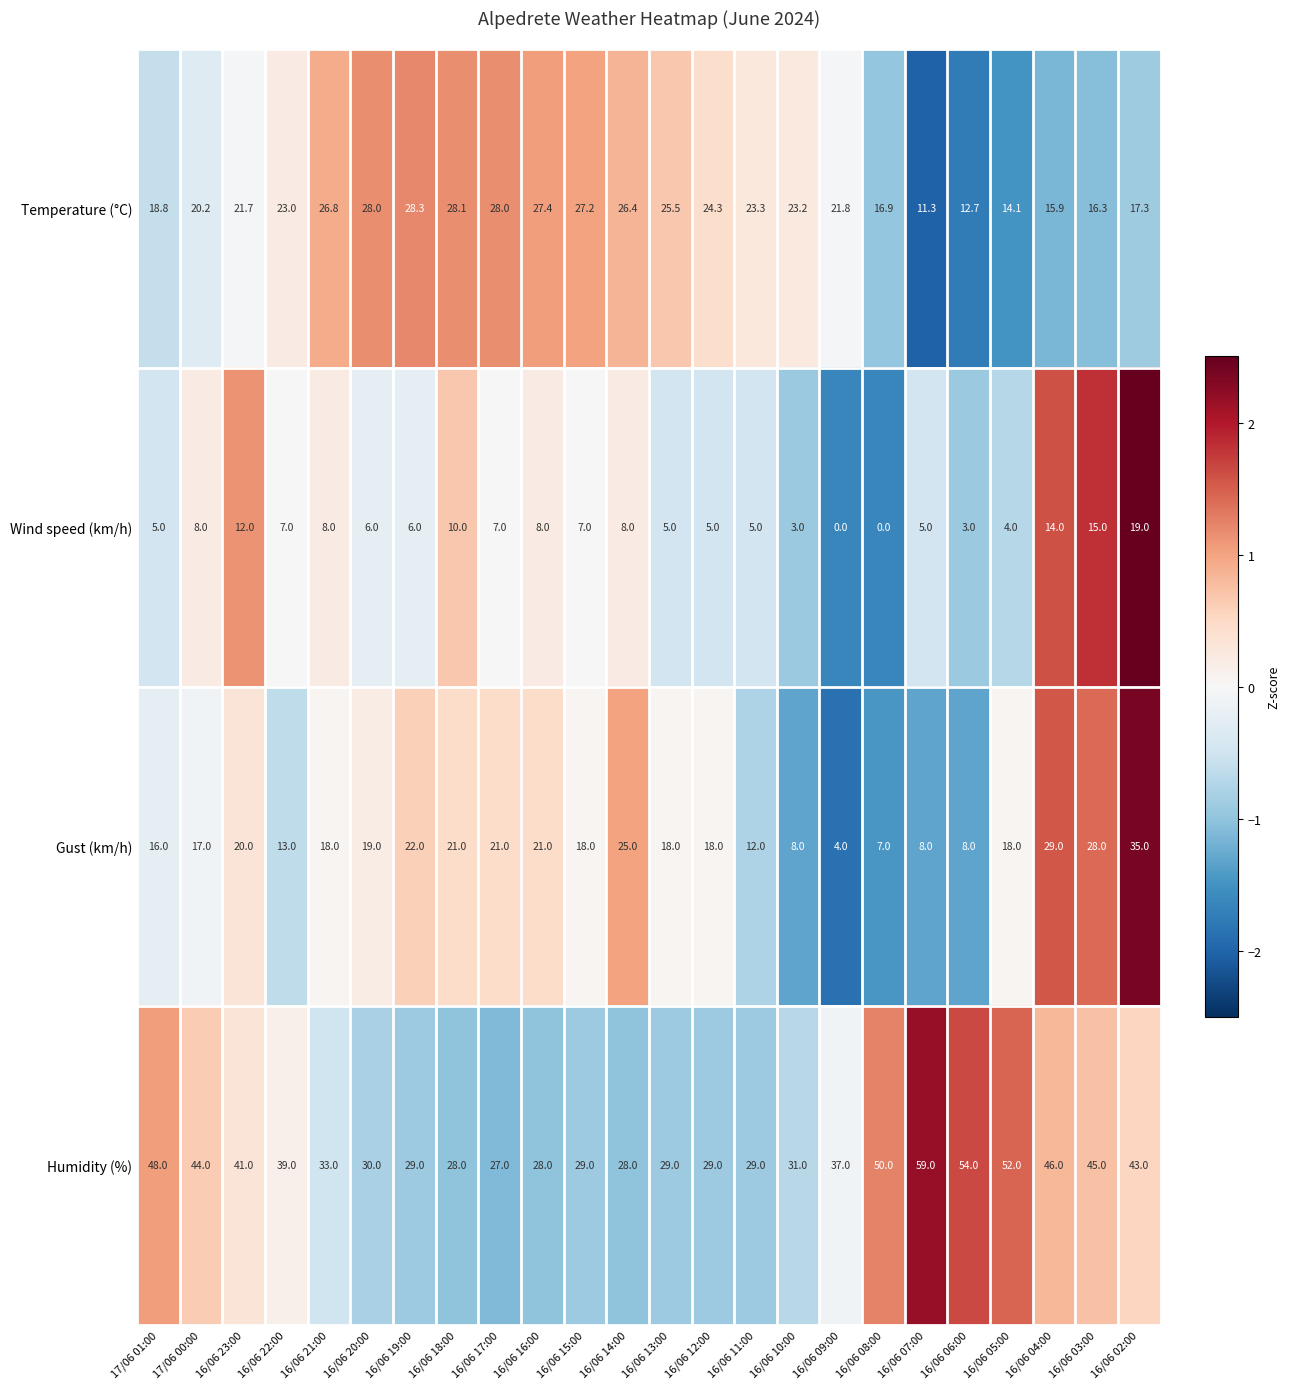

How many series are shown in this chart?

4